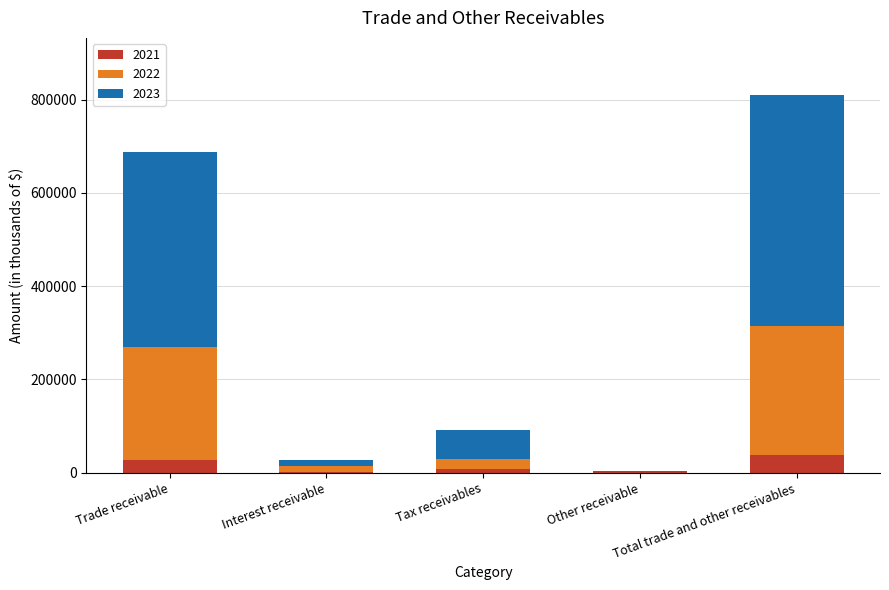

What is the total value across all series at Other receivable?

3851